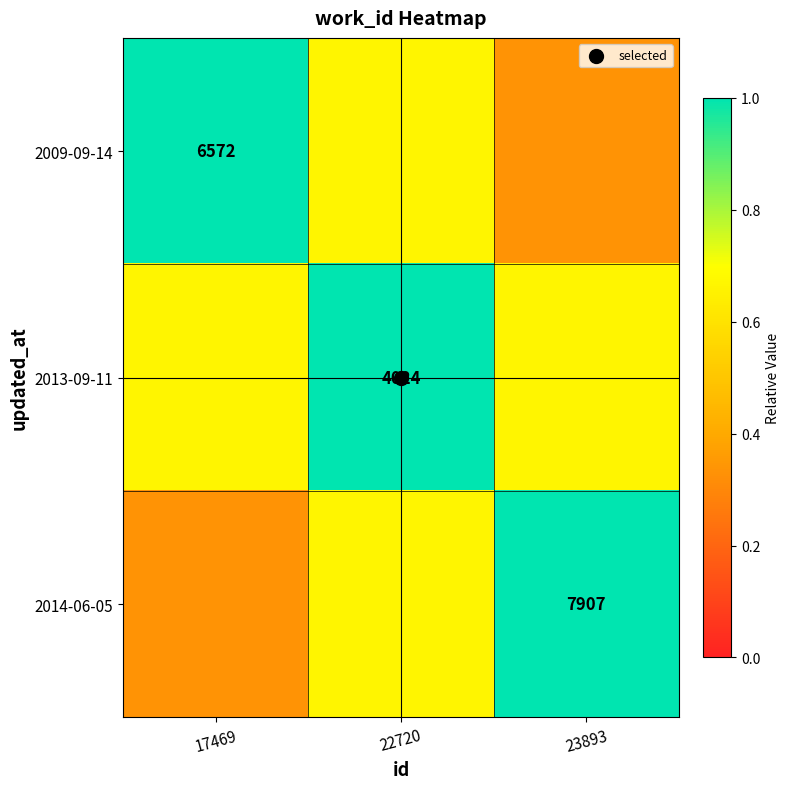

What is the approximate value of 2013-09-11 at 17469?

0.7